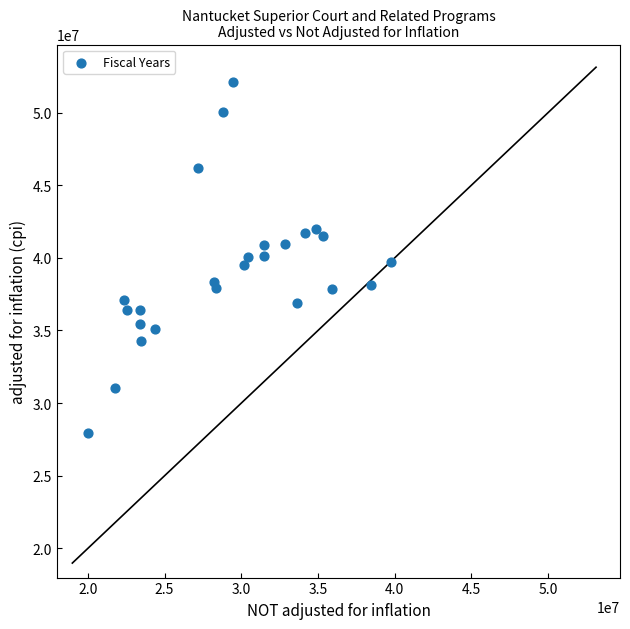

What is the range of X values (max minus min)?

19749884